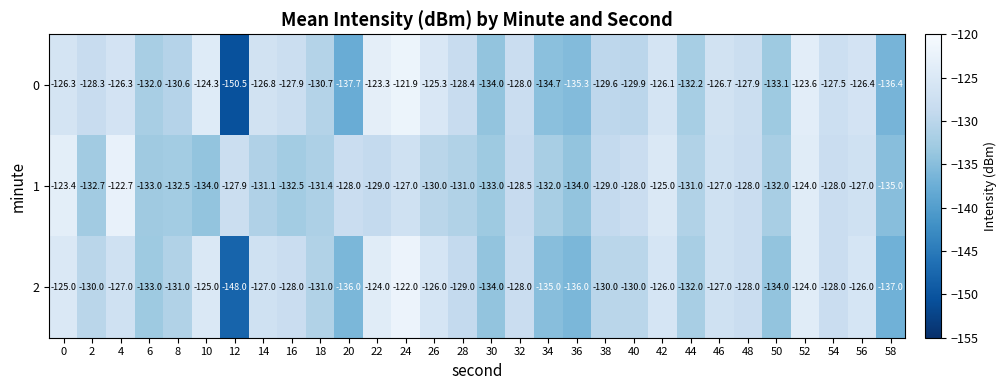

Which series has the widest spread of values?

0